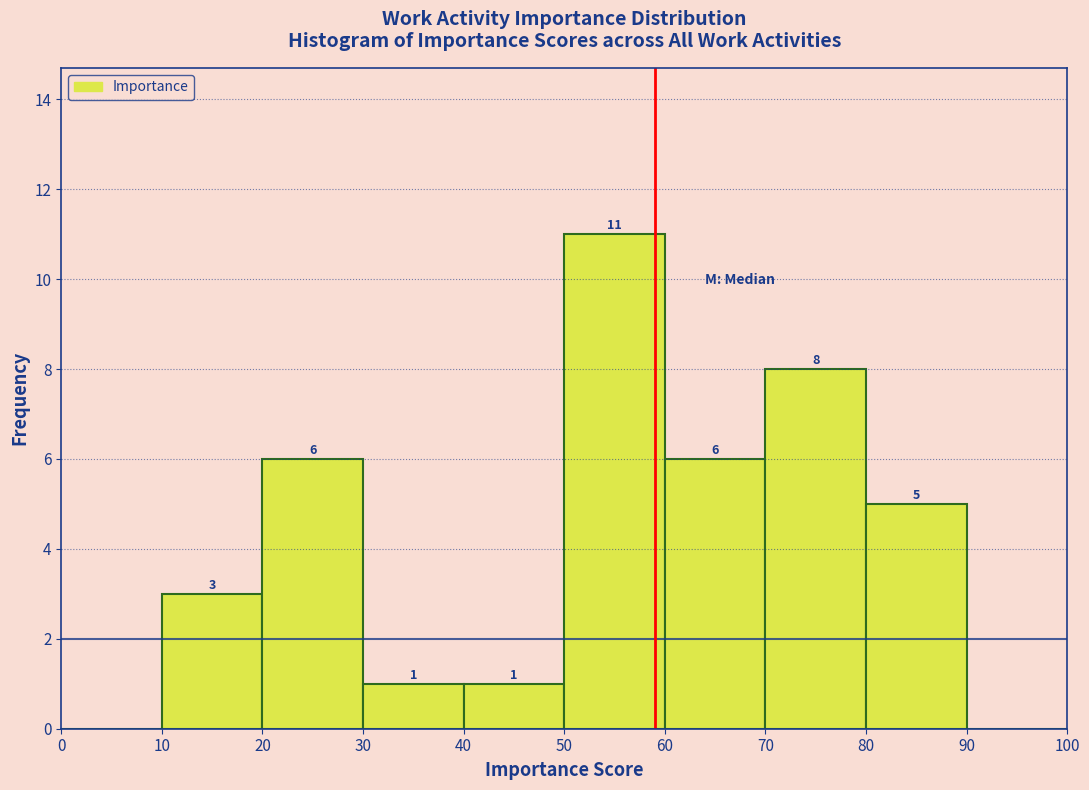

Which range on the x-axis has the tallest bar?

50 to 60